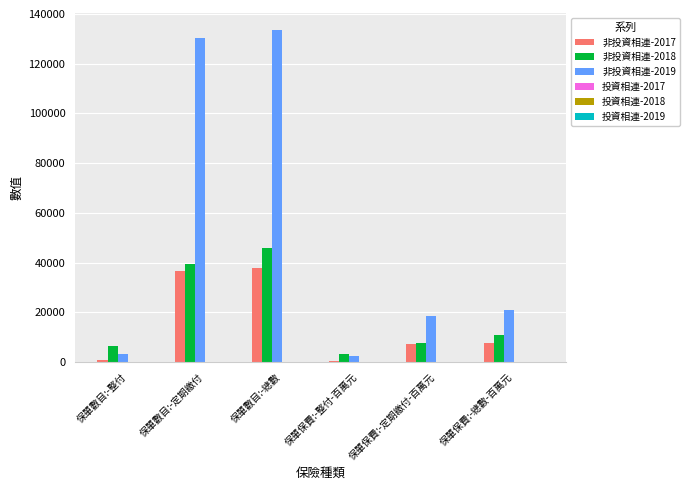

Does the chart contain stacked bars?

No